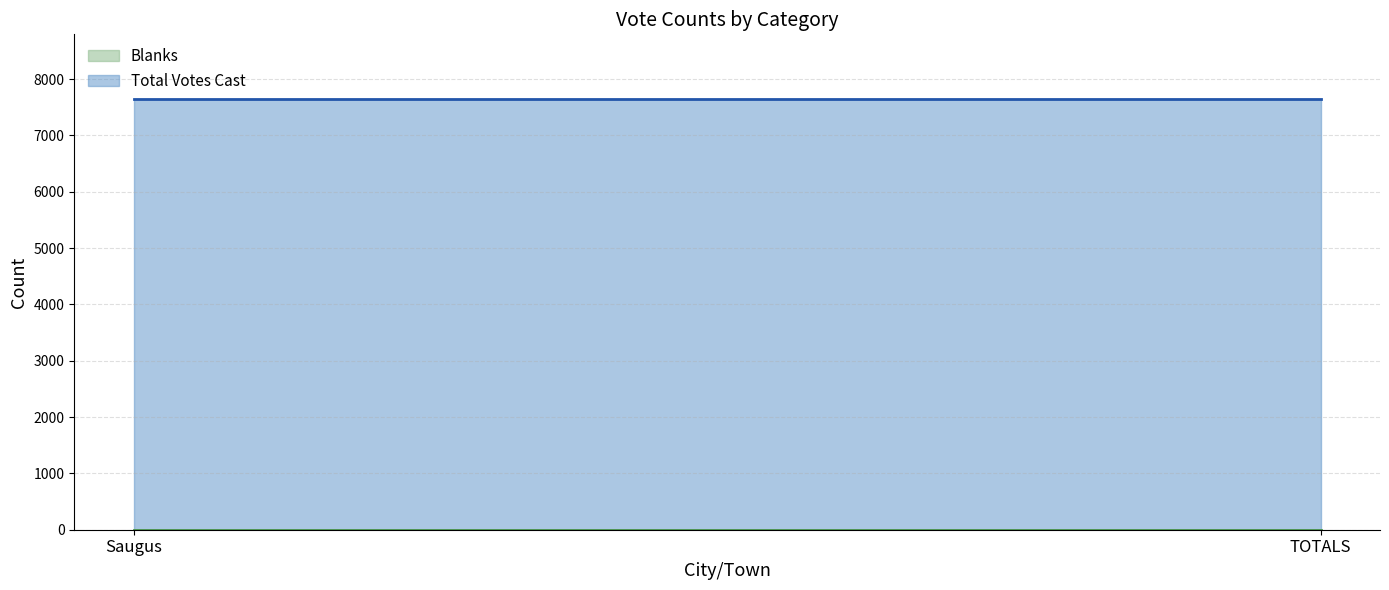

Reading left to right, transcribe all the data shown in this chart.

Blanks: Saugus=0	TOTALS=0
Total Votes Cast: Saugus=7649	TOTALS=7649